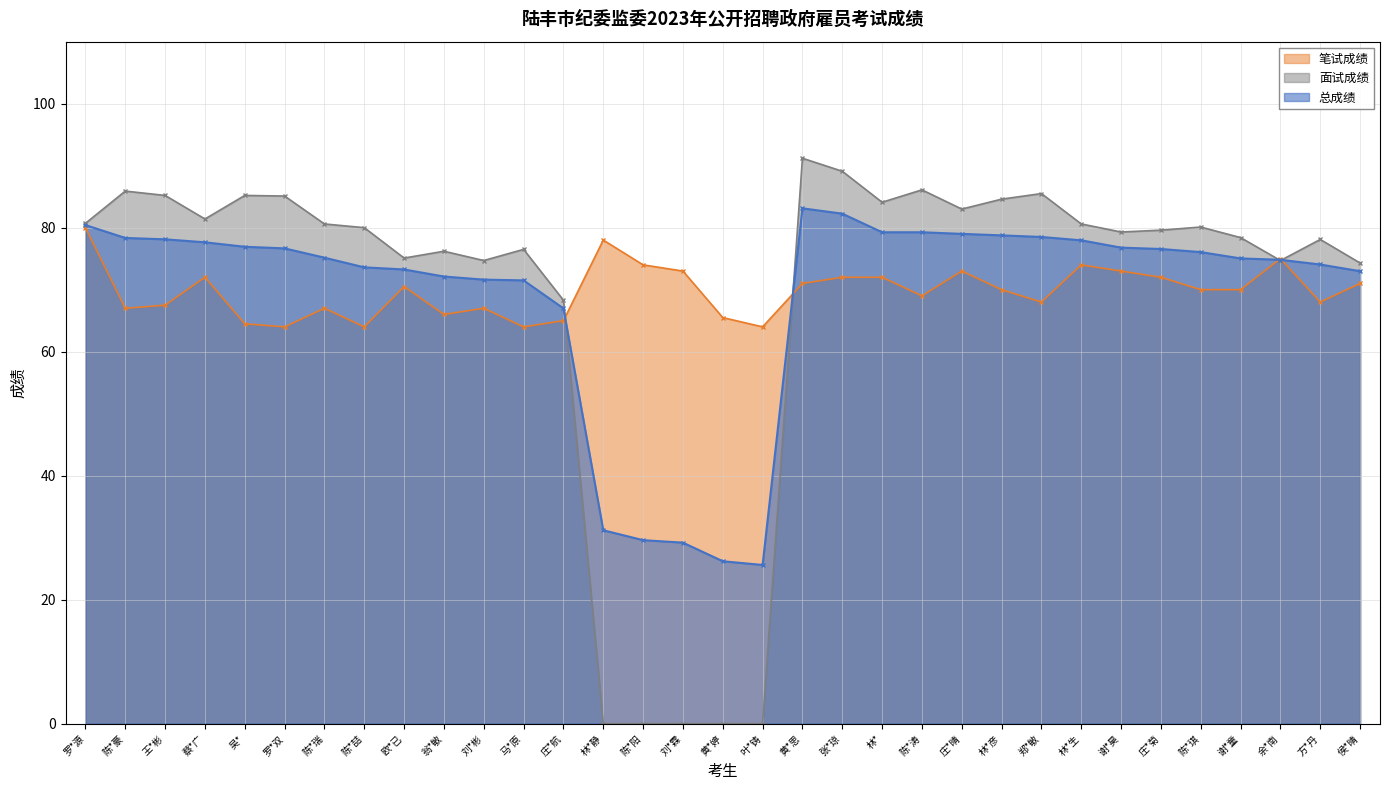

Where is the first local maximum for 总成绩?

黄*思